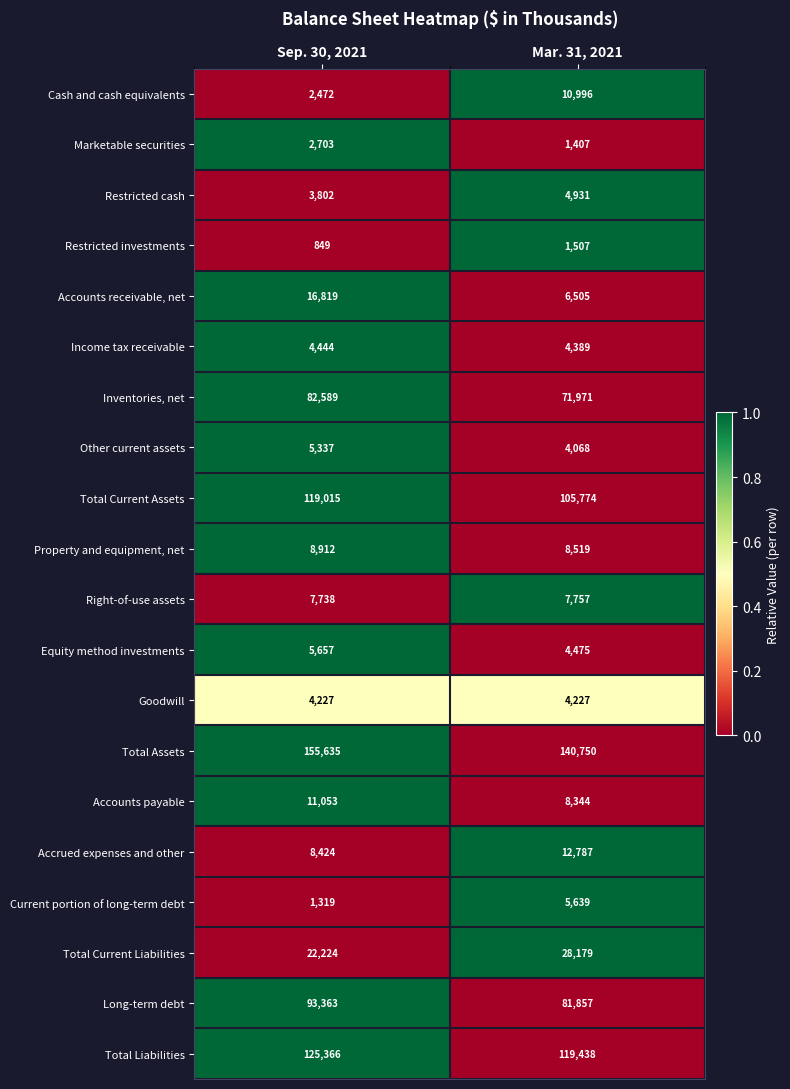

List the series in order of their peak value, lowest first.

Restricted investments, Marketable securities, Goodwill, Income tax receivable, Restricted cash, Other current assets, Current portion of long-term debt, Equity method investments, Right-of-use assets, Property and equipment, net, Cash and cash equivalents, Accounts payable, Accrued expenses and other, Accounts receivable, net, Total Current Liabilities, Inventories, net, Long-term debt, Total Current Assets, Total Liabilities, Total Assets